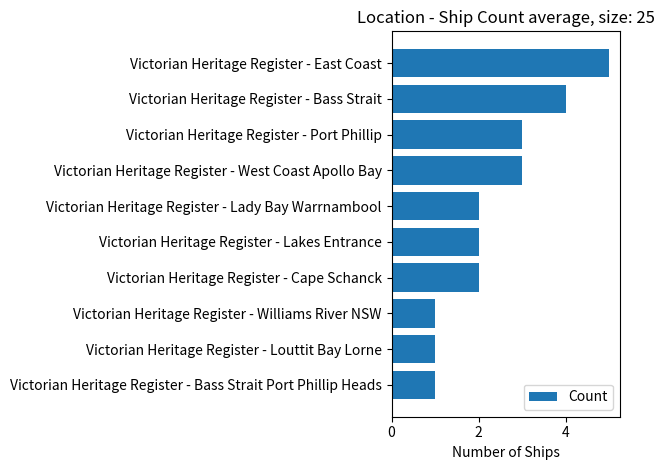

How many distinct data groups are displayed?

1